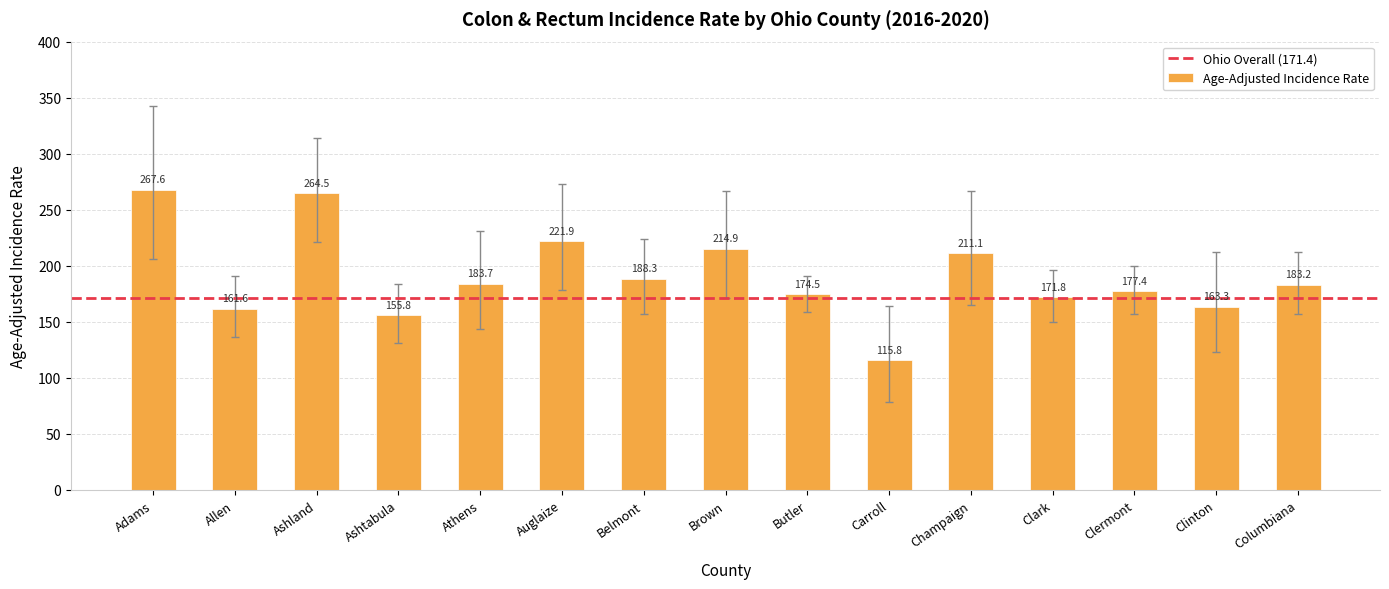

Reading left to right, list all the values displayed in this chart.

267.6	161.6	264.5	155.8	183.7	221.9	188.3	214.9	174.5	115.8	211.1	171.8	177.4	163.3	183.2